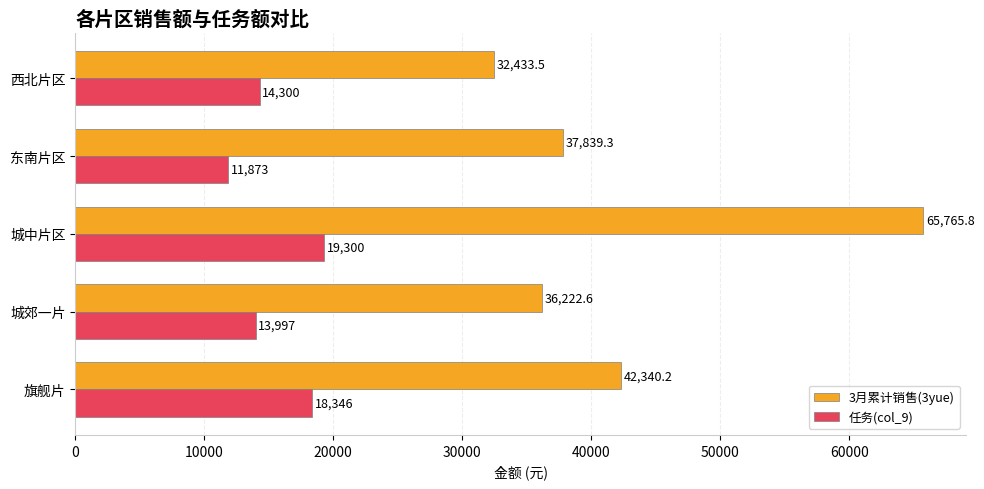

Which series has the largest range (max minus min)?

3月累计销售(3yue)